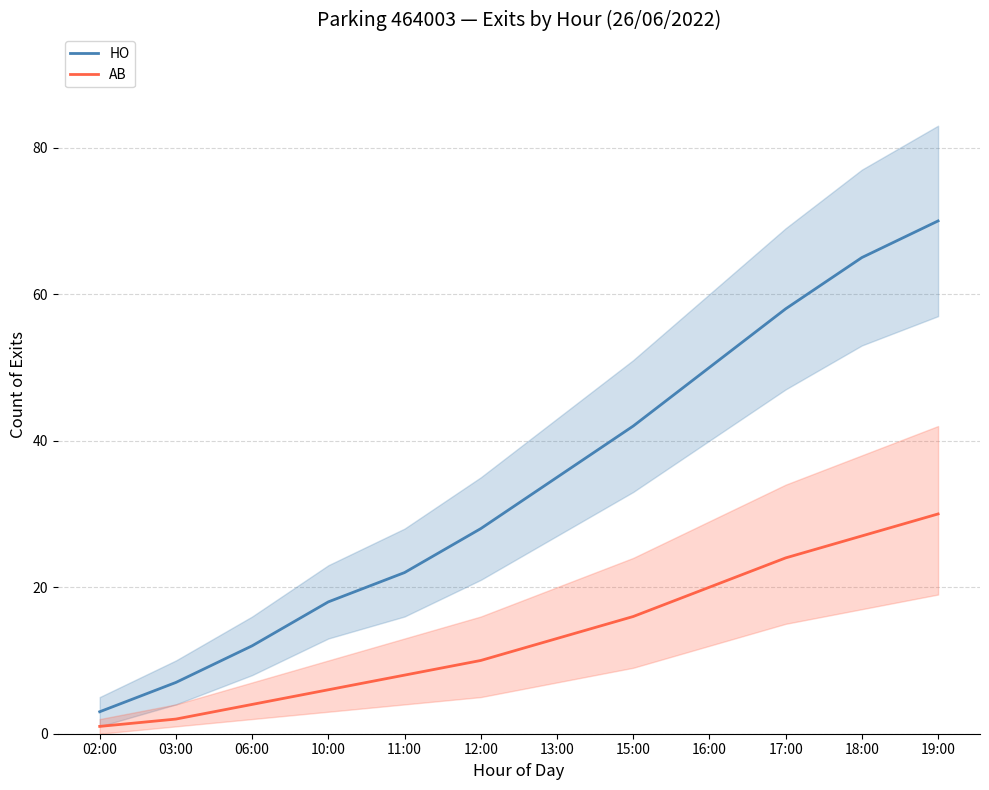

What position from the right is 18:00?

2